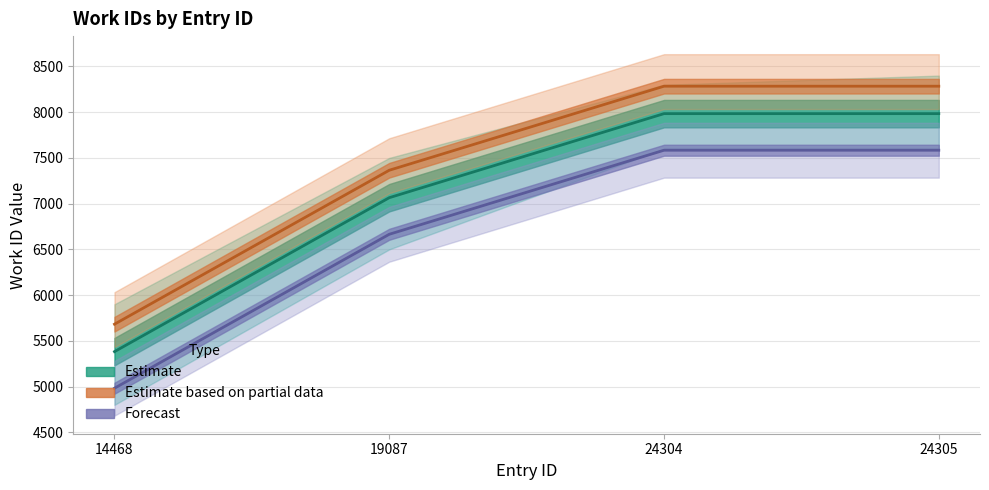

True or false: the data shows 4308 at 19087.

False